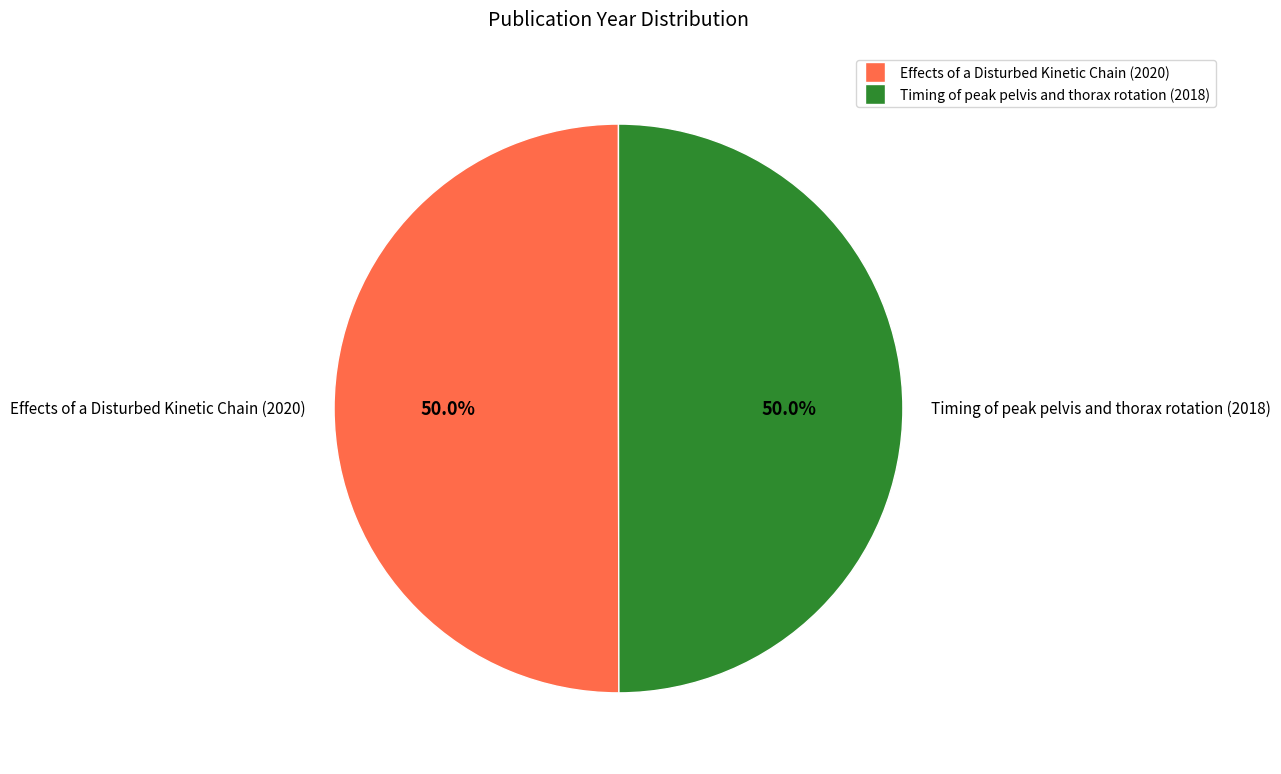

Approximately how many times larger is the value at Effects of a Disturbed Kinetic Chain (2020) compared to Timing of peak pelvis and thorax rotation (2018)?

1.0